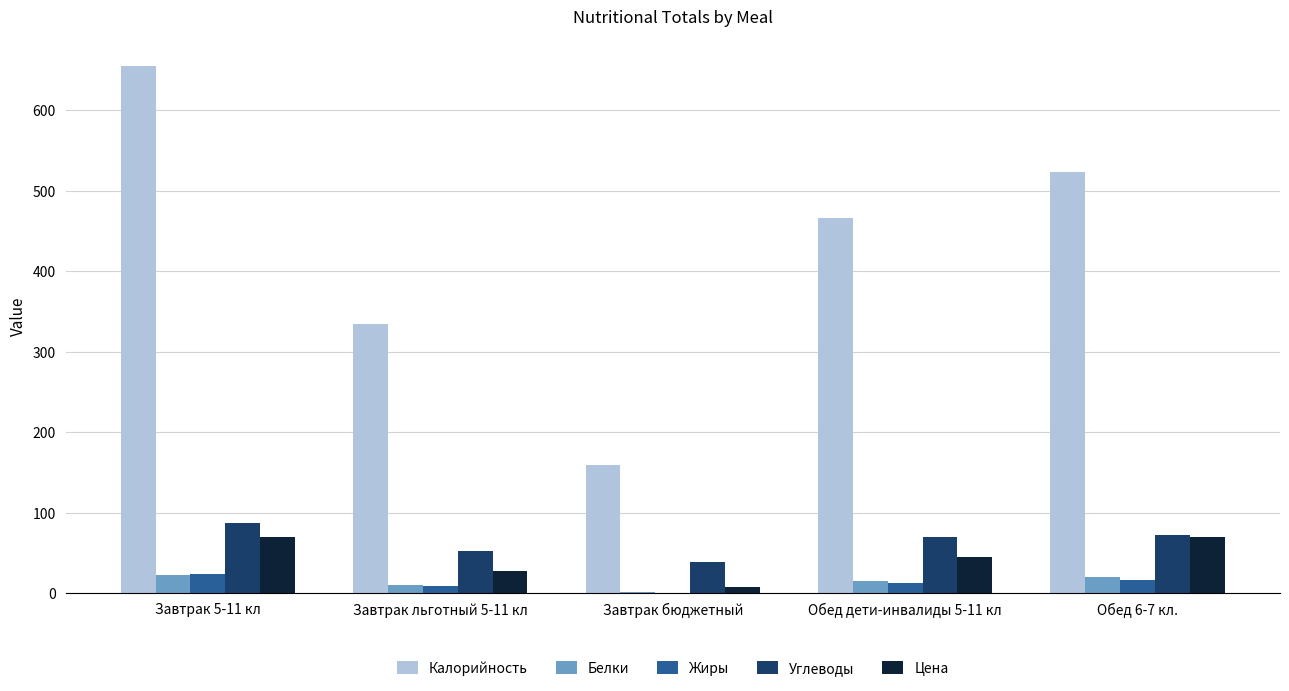

Which series has the widest spread of values?

Калорийность